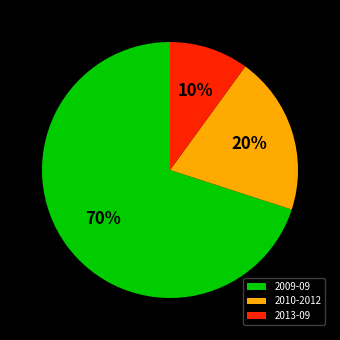

Which has a higher value, 2013-09 or 2010-2012?

2010-2012